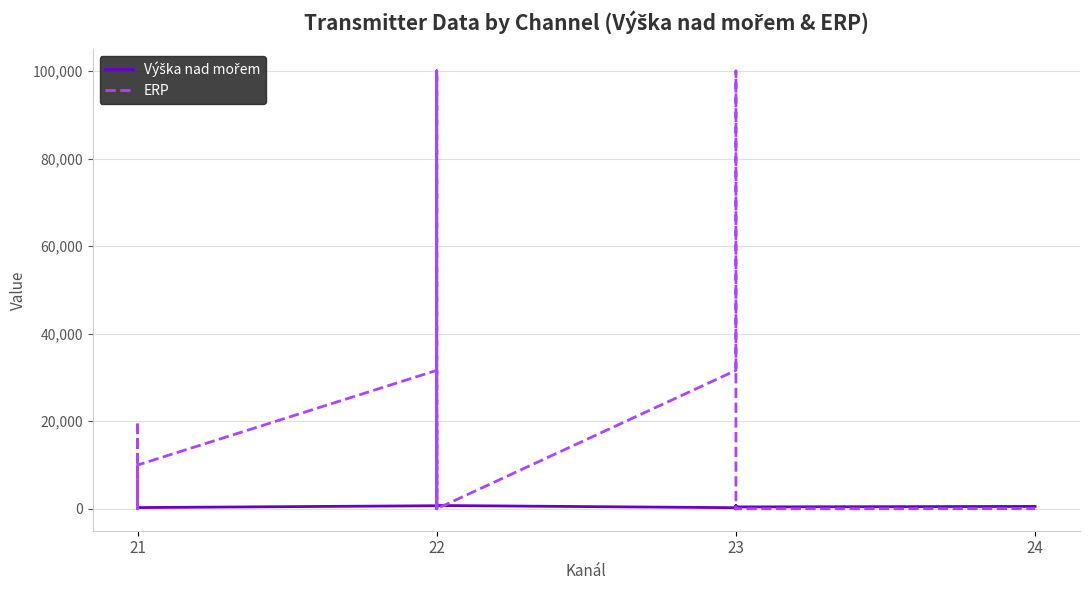

Does the chart display data point markers on the line(s)?

No